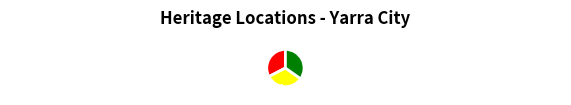

Which slice is the largest?

1019 Rathdowne Street, CARLTON NORTH